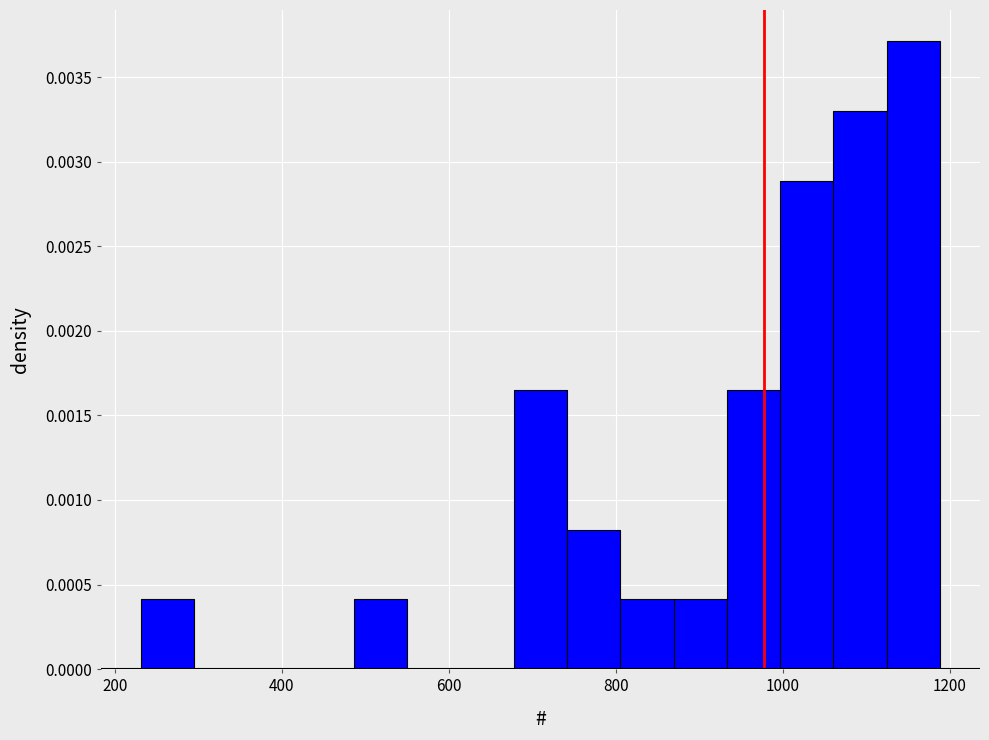

Read against the x-axis, roughly where is the centre of the tallest bar?

1160